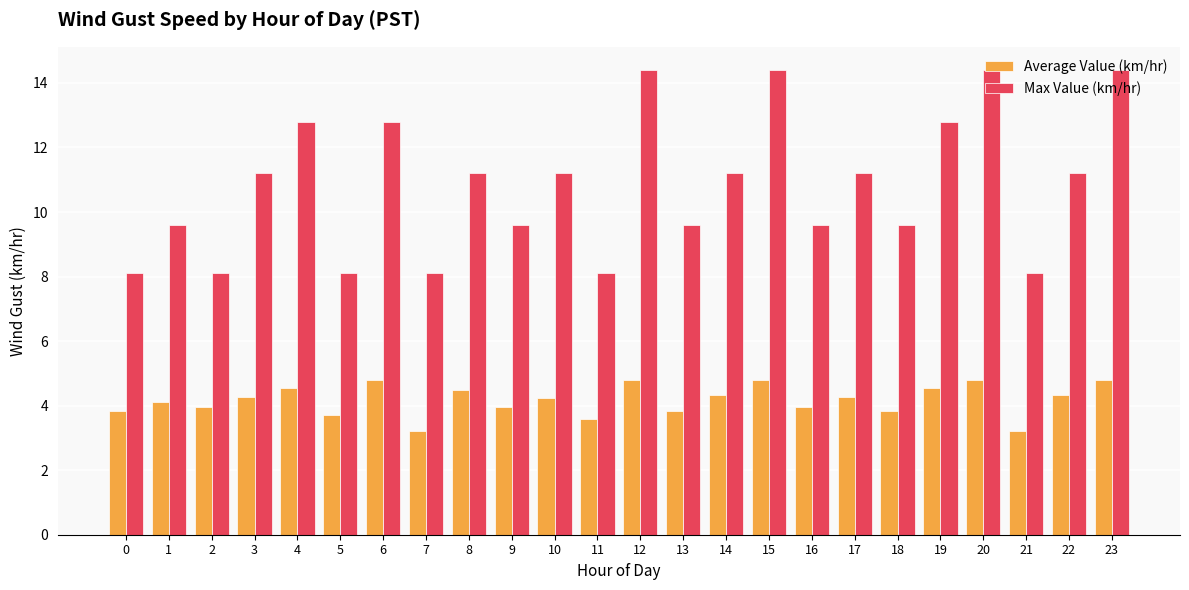

Where does the Max Value (km/hr) series first go above 11?

3